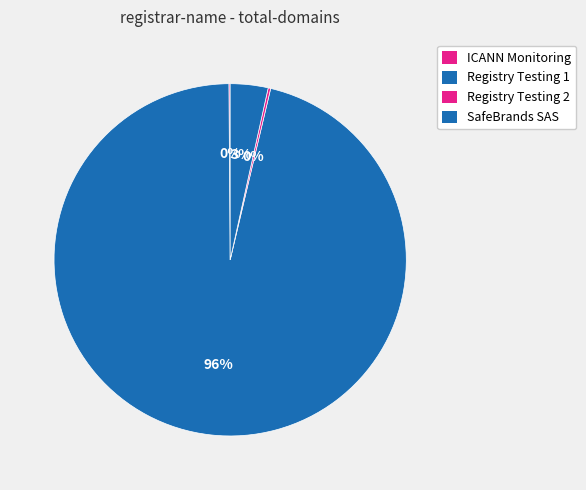

Which slice represents more than half of the pie?

Registry Testing 1